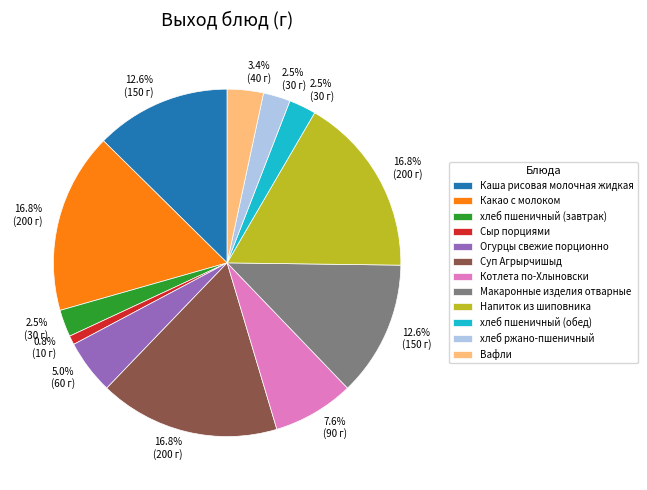

To the nearest percent, what is the combined percentage of Каша рисовая молочная жидкая and Какао с молоком?

29%